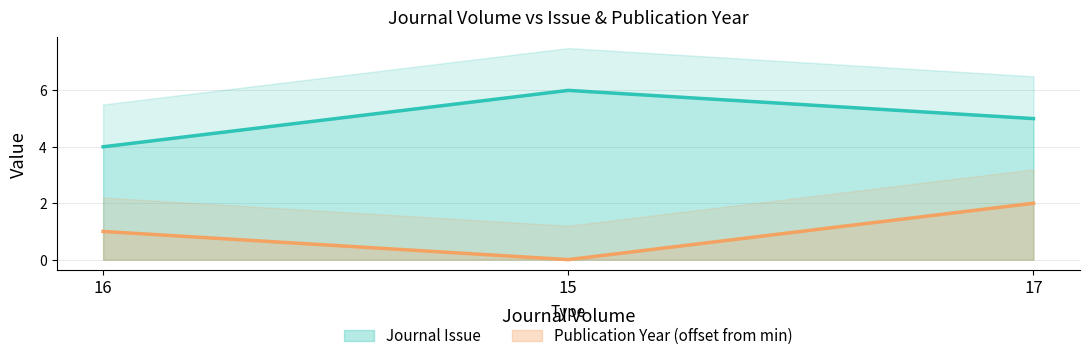

What is the label of the 3rd point from the left?

17